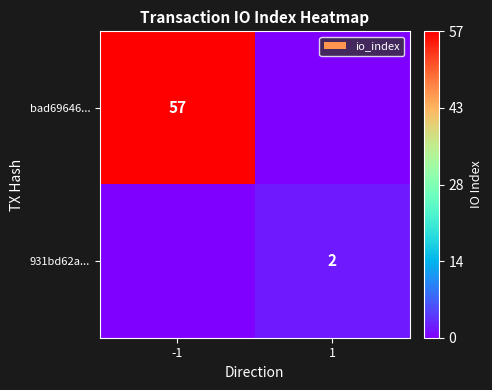

What is the total value across all series at -1?

57